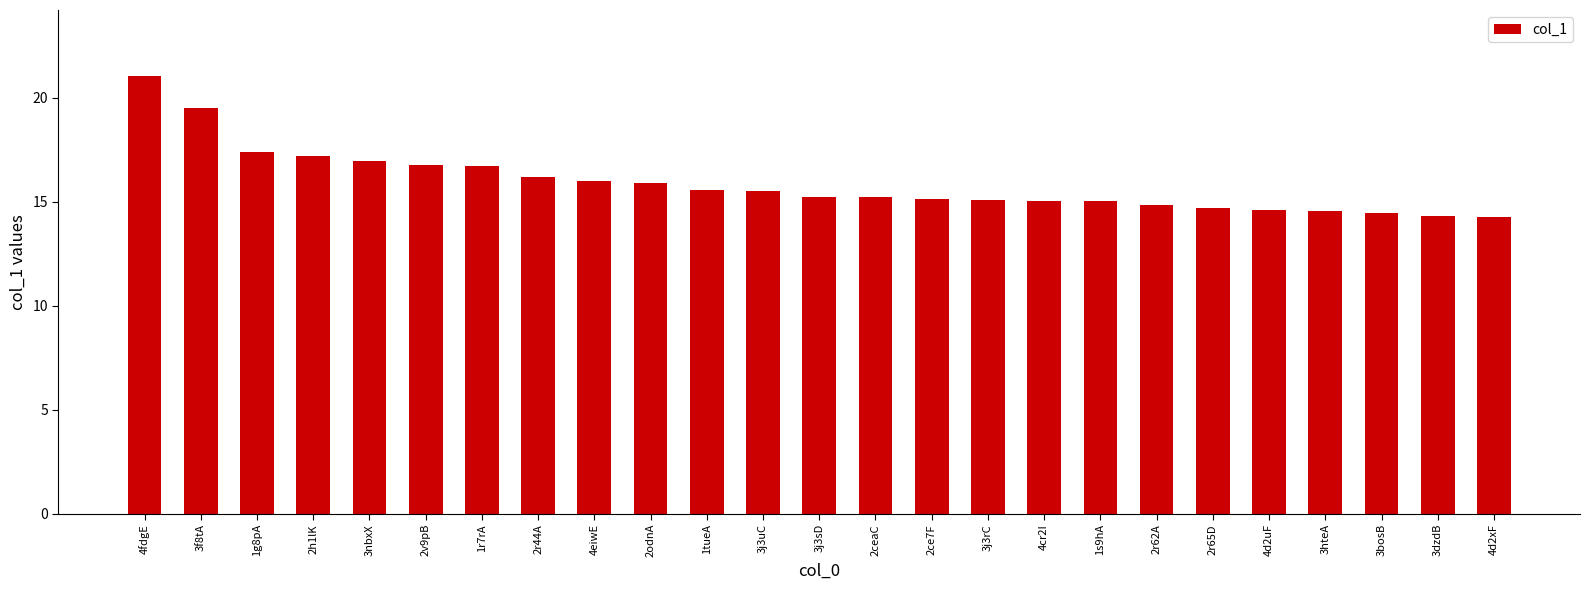

What position from the right is 3f8tA?

24